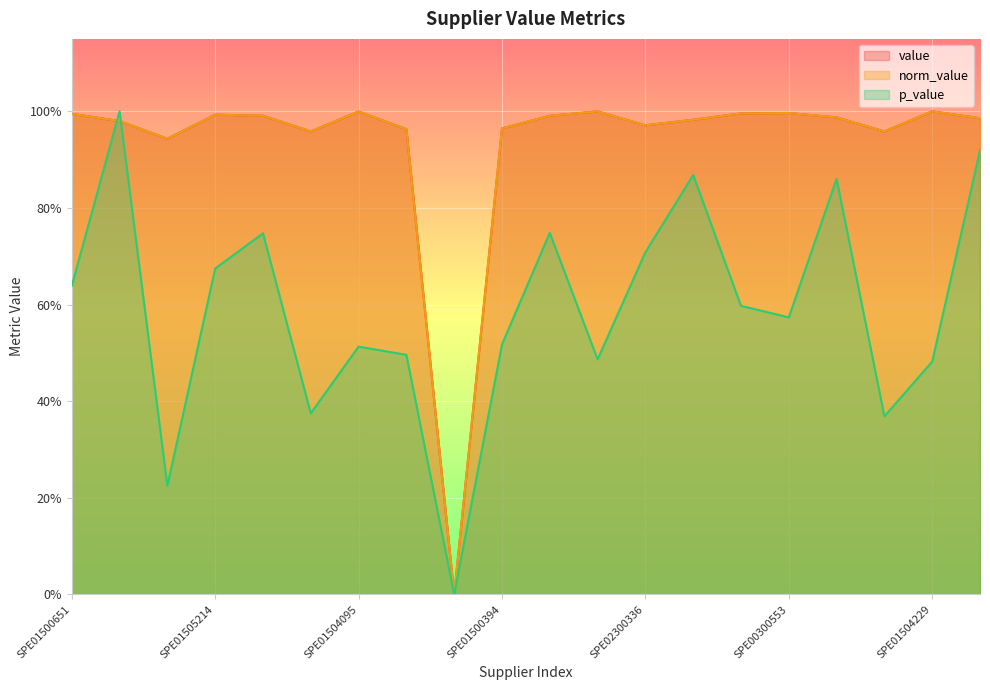

Is the value of value at SPE01503923 greater than the value of p_value at SPE01503947?

Yes